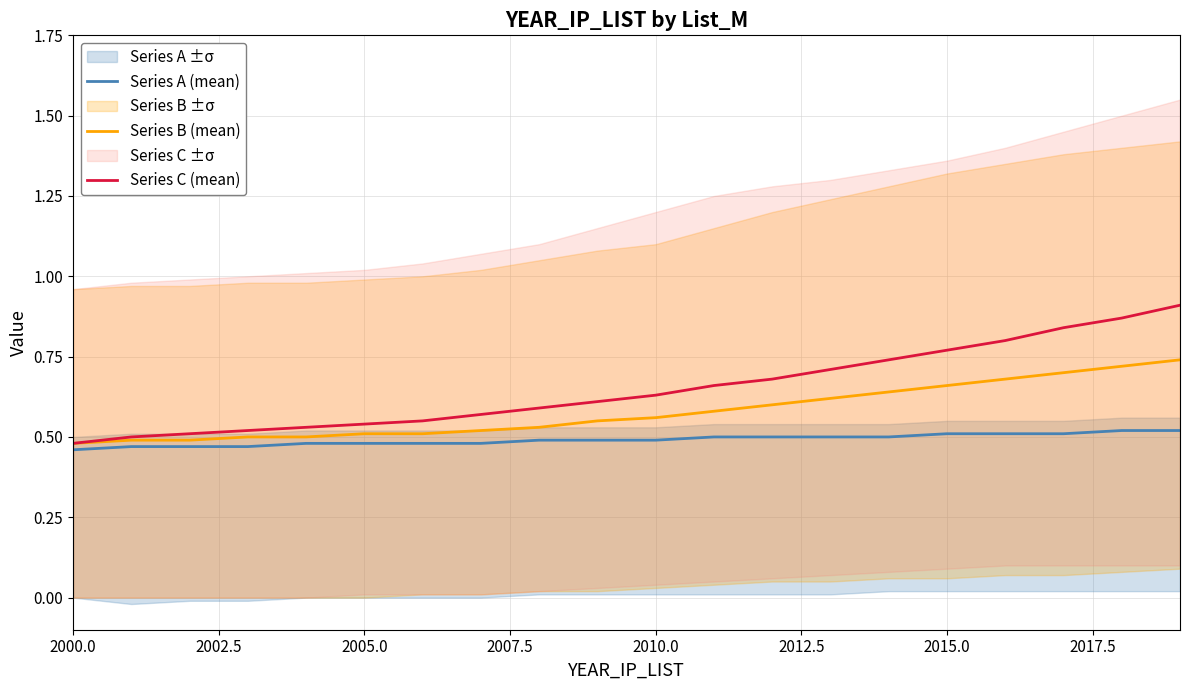

What is the difference between the second highest and minimum values in the Series C (mean) series?

0.4